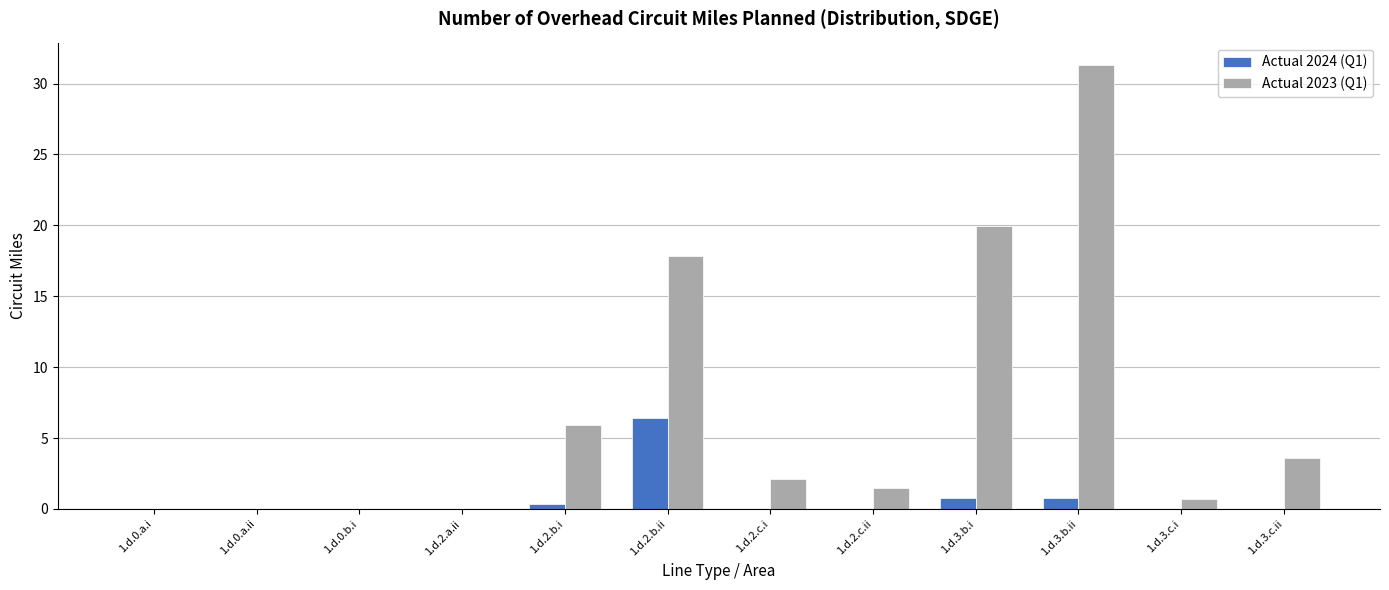

What is the sum of all Actual 2024 (Q1) values?

8.4